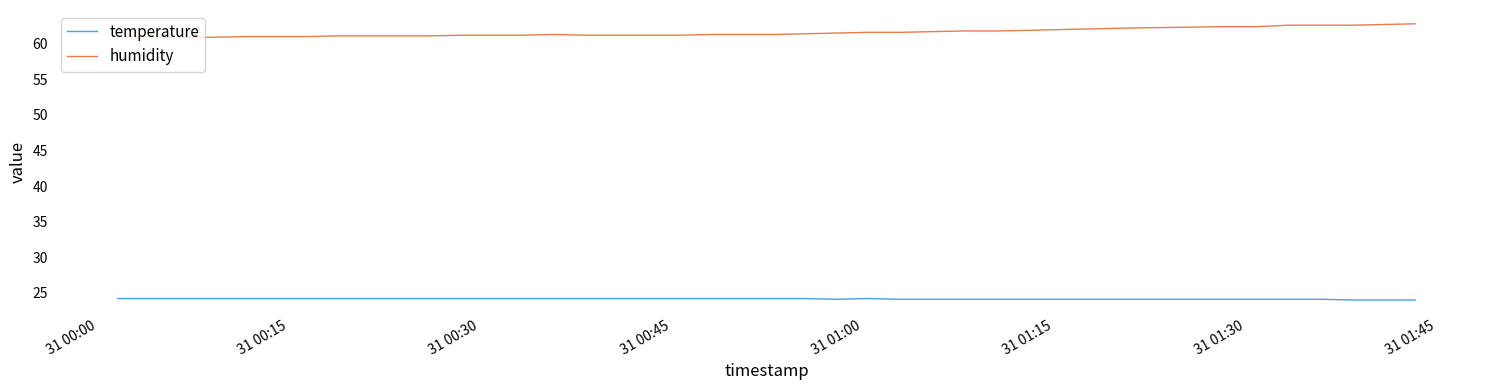

Which series has the largest total across all categories?

humidity